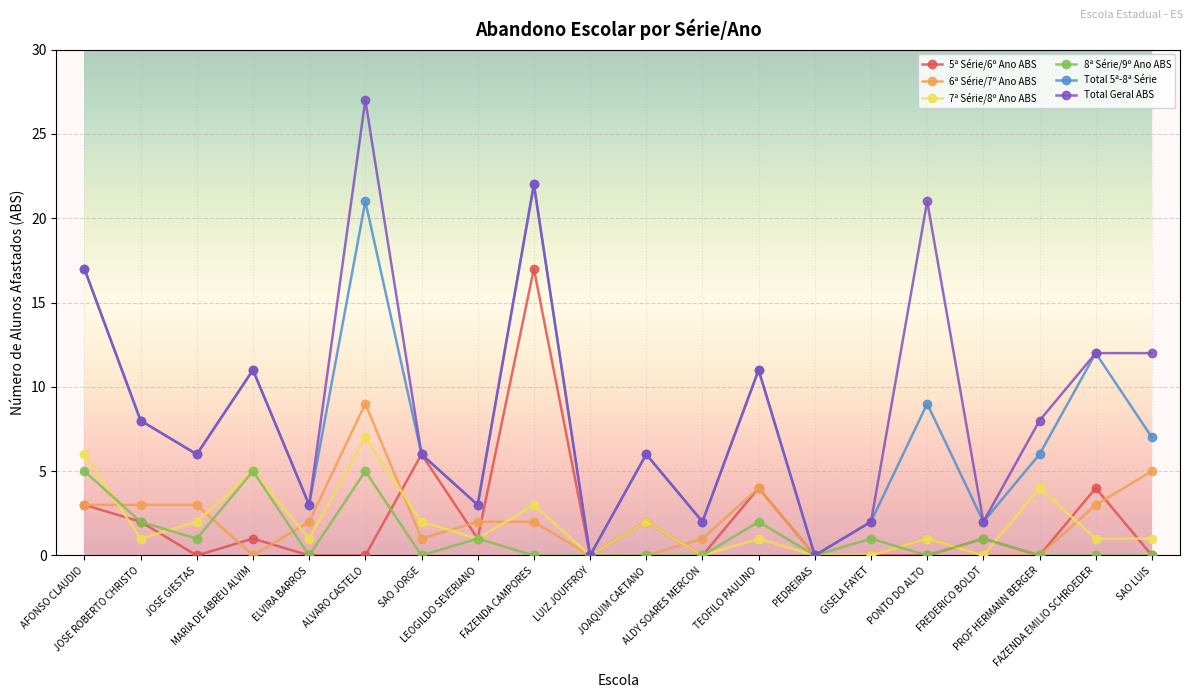

What is the greatest value displayed?

27